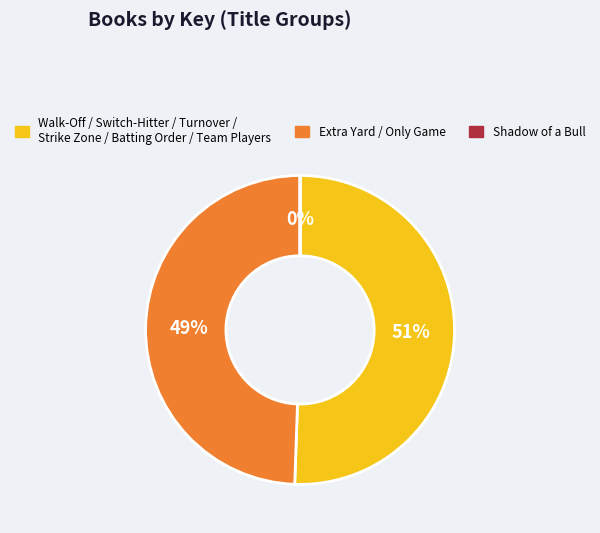

What is the largest slice in the pie chart?

Walk-Off / Switch-Hitter / Turnover / Strike Zone / Batting Order / Team Players